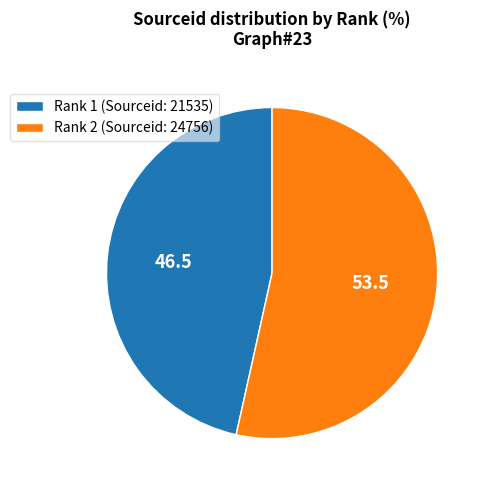

Is the sum of Rank 1 (Sourceid: 21535) and Rank 2 (Sourceid: 24756) greater than half?

Yes